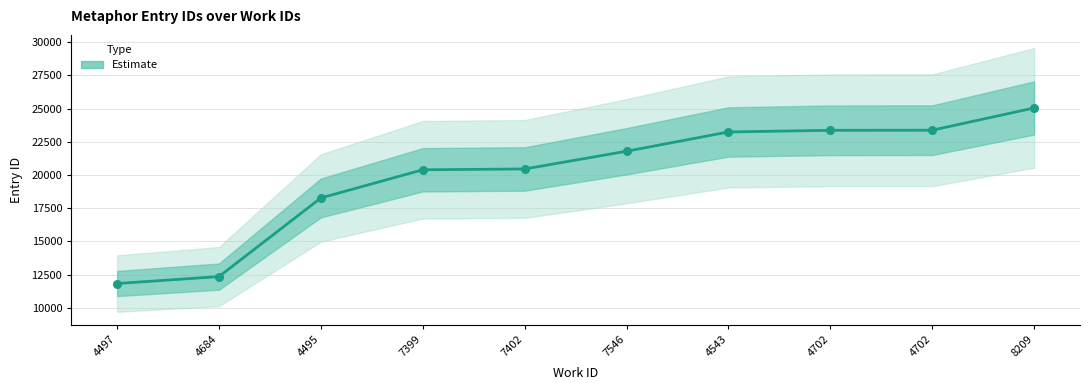

What is the change in value from 7399 to 8209?

+4655